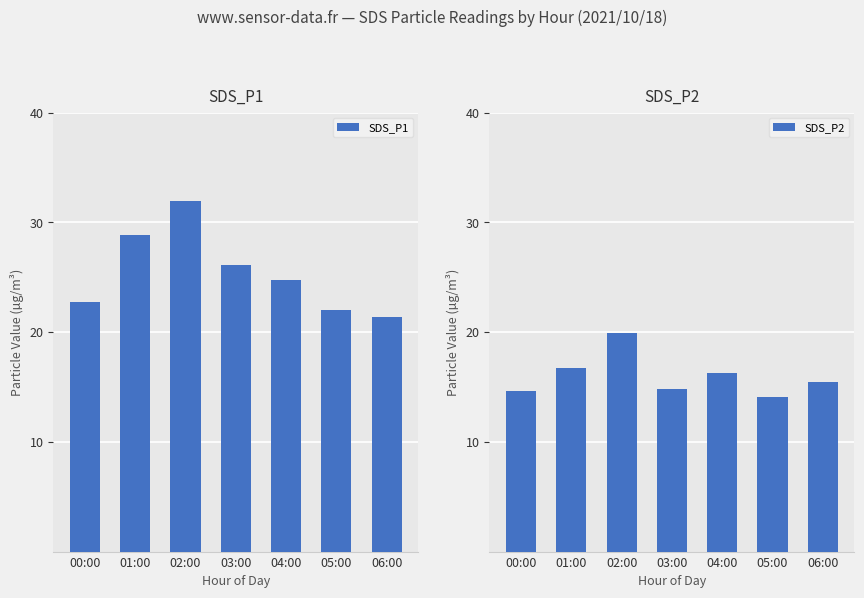

What is the value of the SDS_P2 bar at the 2nd from the left?

16.8